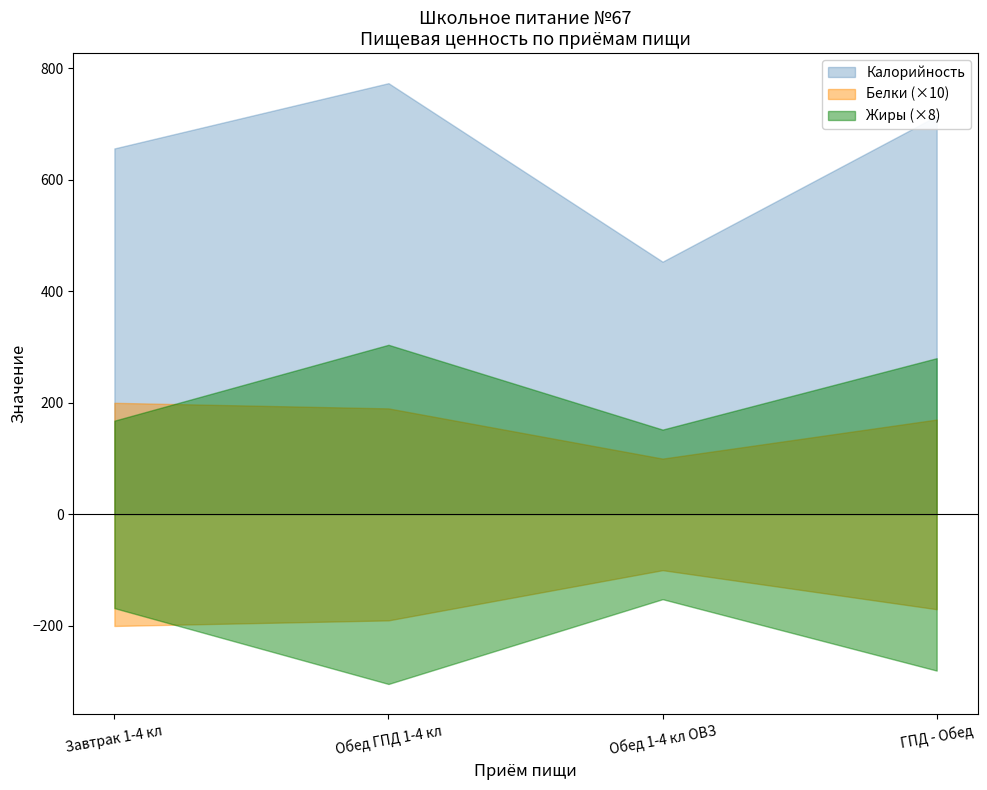

The value of Жиры at Завтрак 1-4 кл is 36. True or false?

False